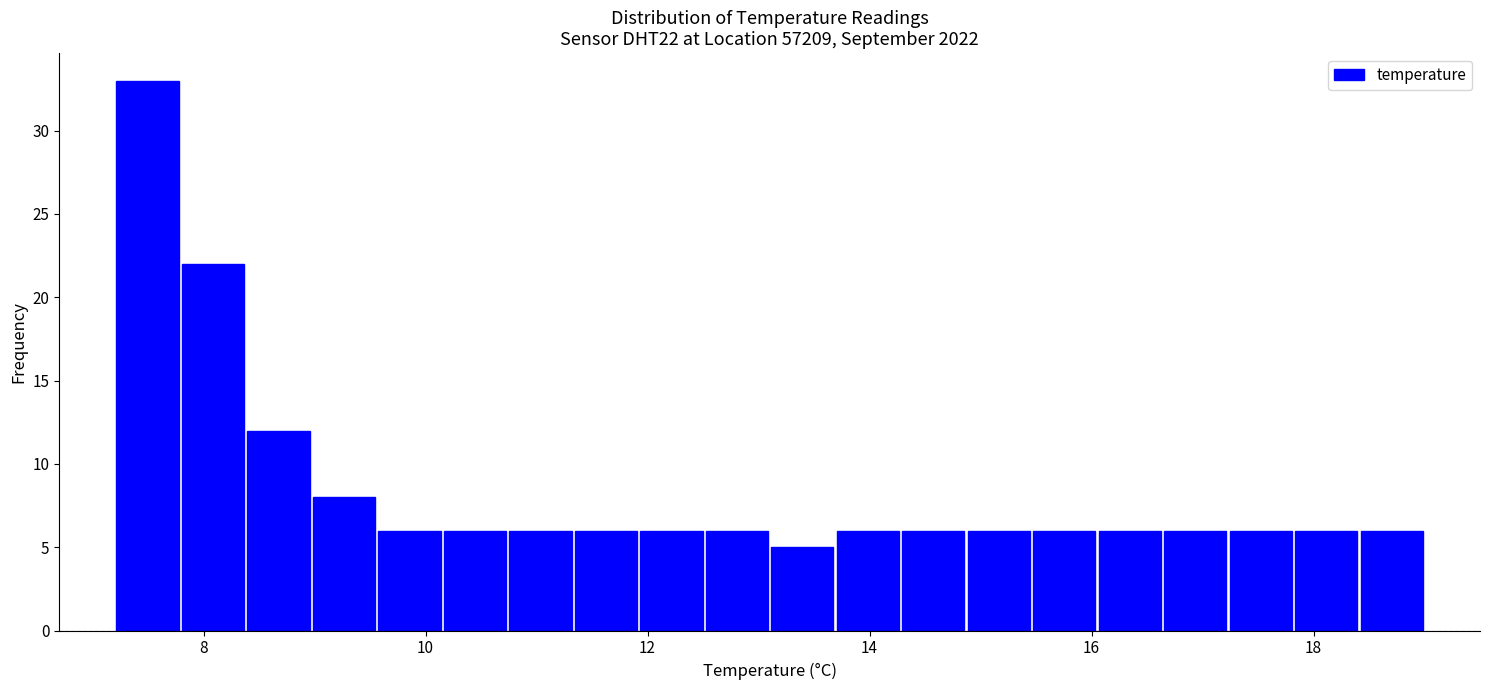

Around what value on the x-axis is the tallest bar? Give the approximate position of its centre, as read against the axis.

7.4